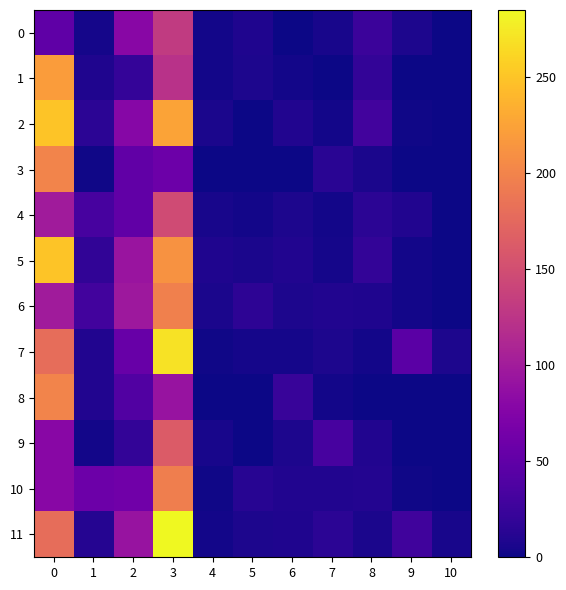

List the series in order of their peak value, lowest first.

0, 4, 9, 10, 6, 3, 8, 1, 2, 5, 7, 11